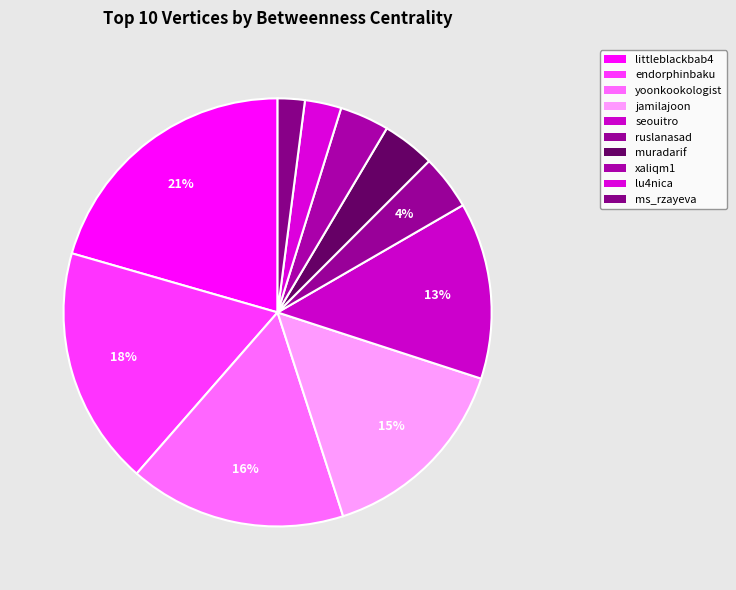

How many slices are in this pie chart?

10